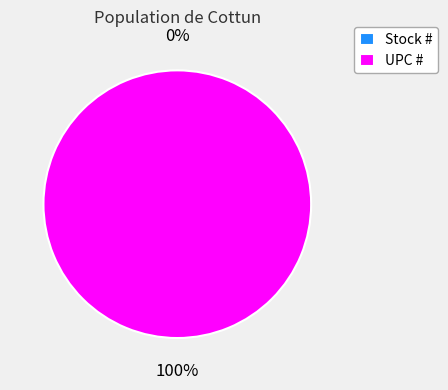

To the nearest percent, what portion does UPC # represent?

100%